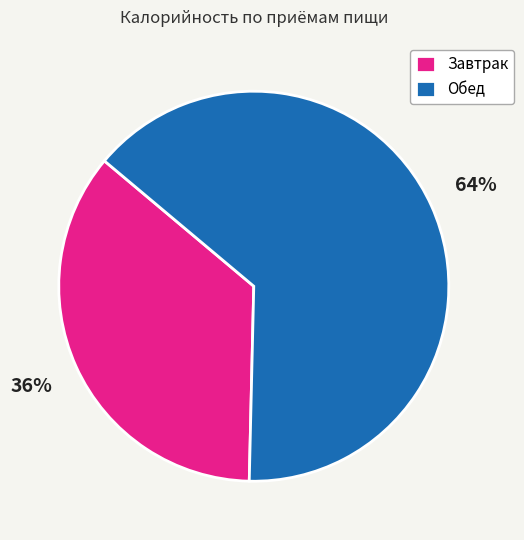

Which slice is the smallest?

Завтрак